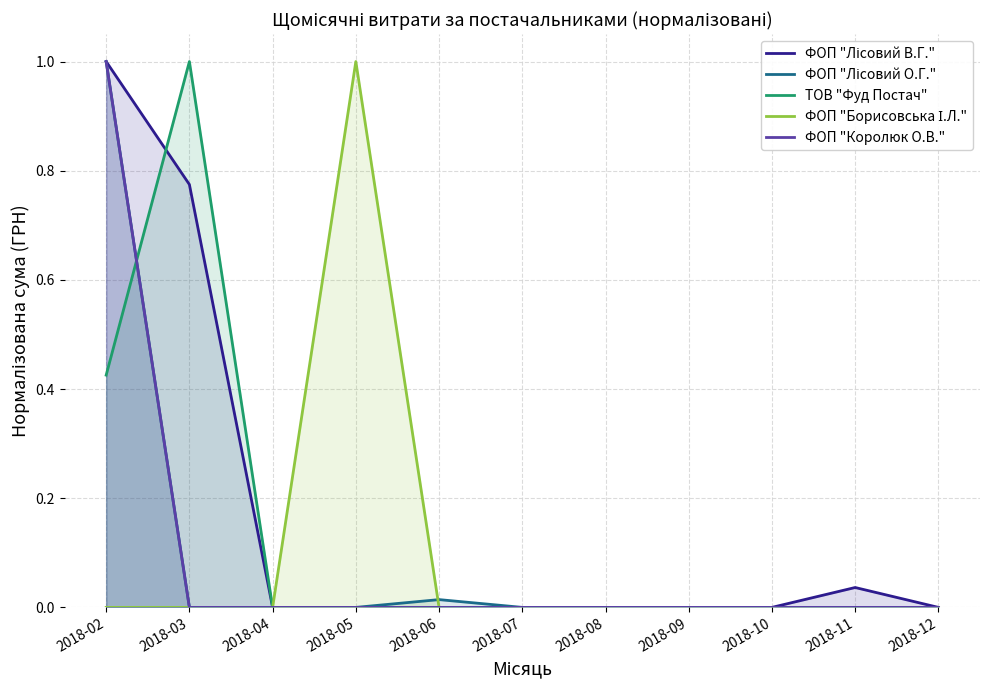

The ФОП "Лісовий В.Г." series shows 0.0 at 2018-12. True or false?

True